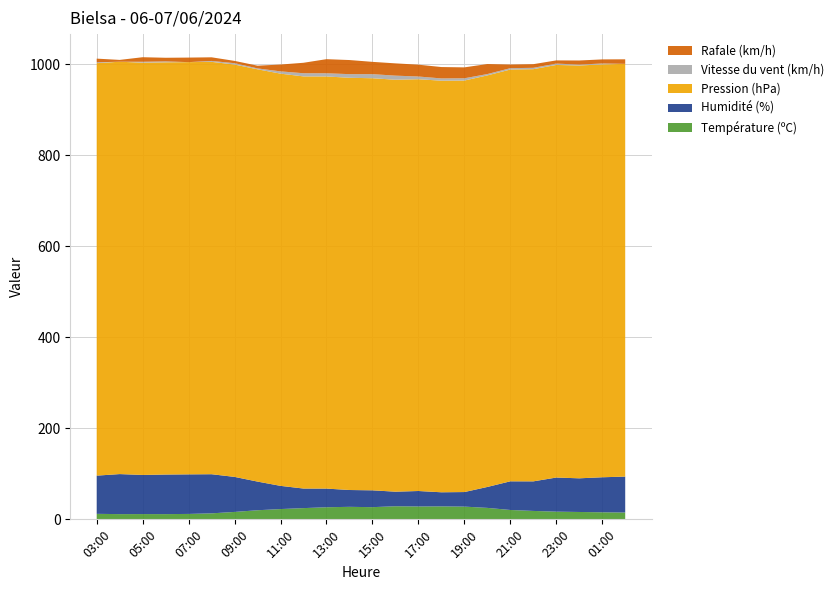

Reading left to right, extract all data points from this chart.

Température (ºC): 12.1	11.5	11.6	11.5	11.9	13.2	16.3	20.0	22.6	24.7	26.6	27.5	26.8	28.8	28.3	28.5	28.0	25.2	20.6	18.5	16.9	16.2	15.5	15.0
Humidité (%): 84.0	88.0	86.0	87.0	87.0	86.0	77.0	63.0	51.0	43.0	41.0	37.0	37.0	32.0	34.0	31.0	32.0	46.0	63.0	65.0	75.0	74.0	77.0	79.0
Pression (hPa): 906.7	906.5	906.3	906.2	906.2	906.5	906.5	906.3	906.2	906.0	906.0	906.2	905.9	905.6	905.2	904.8	904.6	904.7	905.2	906.1	907.0	907.5	907.6	907.3
Vitesse du vent (km/h): 2.0	0.0	2.0	2.0	0.0	2.0	3.0	2.0	5.0	7.0	7.0	8.0	9.0	9.0	6.0	5.0	5.0	3.0	3.0	3.0	3.0	2.0	2.0	0.0
Rafale (km/h): 8.0	4.0	10.0	8.0	10.0	8.0	5.0	6.0	15.0	23.0	31.0	31.0	27.0	27.0	26.0	25.0	24.0	22.0	8.0	8.0	7.0	9.0	9.0	10.0